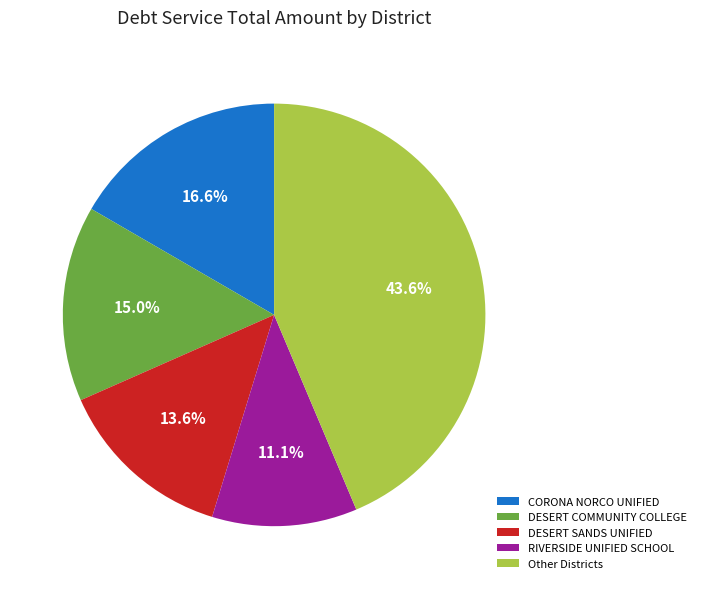

How much of the chart is everything except Other Districts?

56.4%